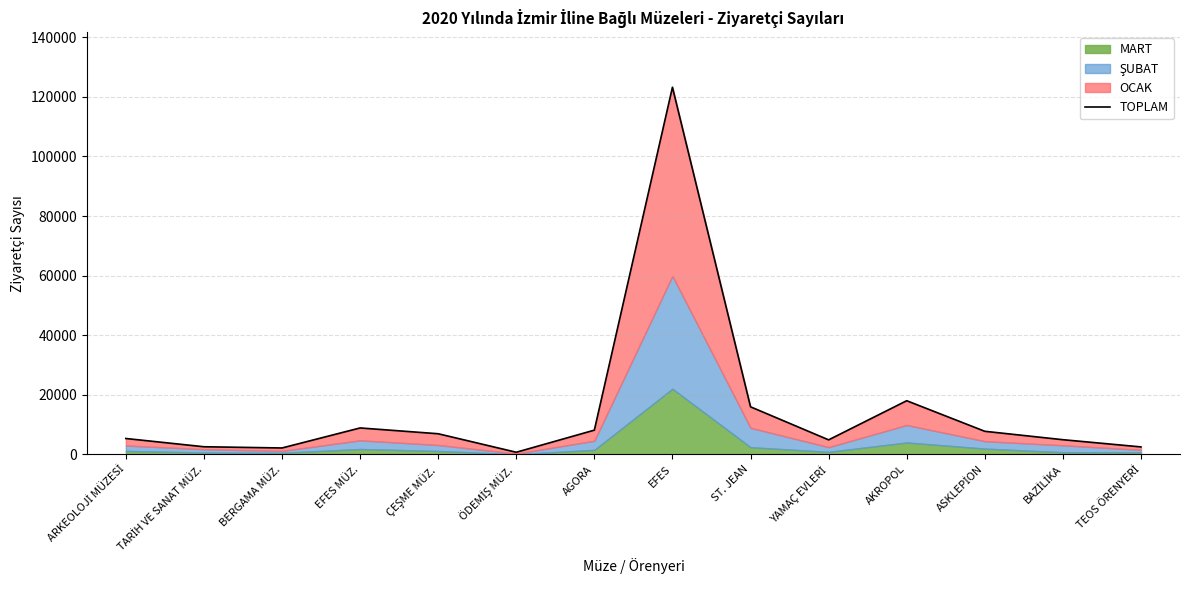

What is the greatest value displayed?

123236